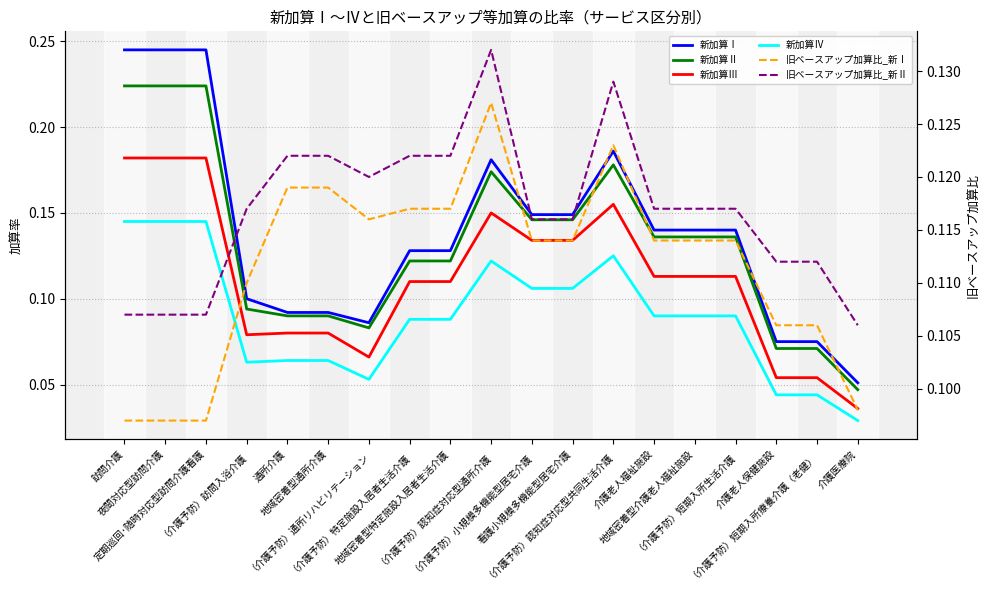

True or false: 旧ベースアップ加算比_新Ⅰ and 旧ベースアップ加算比_新Ⅱ intersect in this chart.

False